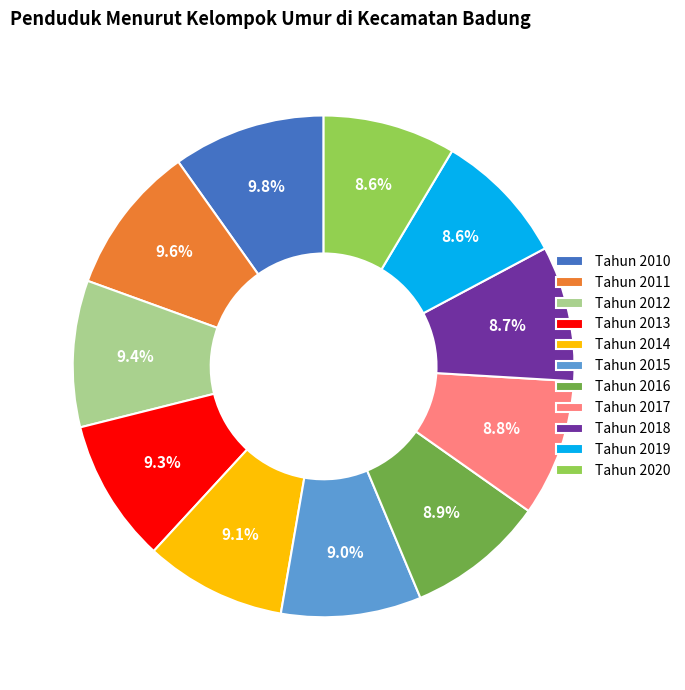

To the nearest percent, what is the average slice percentage?

9%